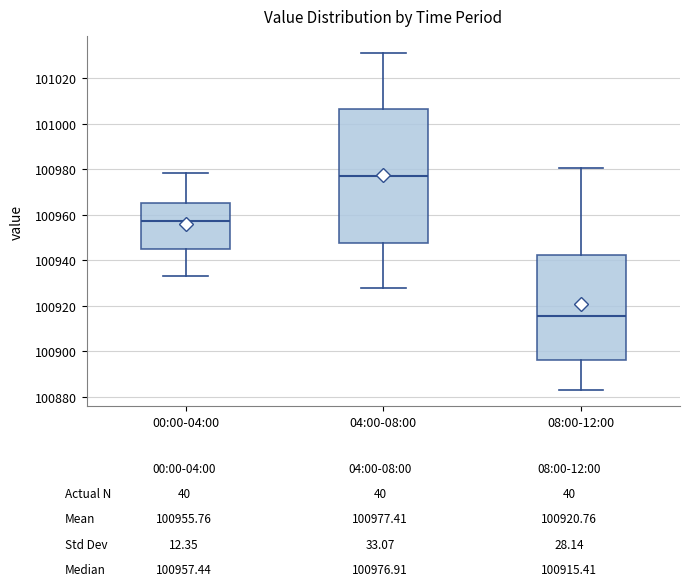

Reading left to right, read every box against the y-axis: the position of its median line, the range the box covers, and the ends of its whiskers. The values are not printed on the chart, so give them approximately, as read against the axis.

00:00-04:00: median 100958, box 100944 to 100966, whiskers 100934 to 100978
04:00-08:00: median 100976, box 100948 to 101006, whiskers 100928 to 101032
08:00-12:00: median 100916, box 100896 to 100942, whiskers 100884 to 100980